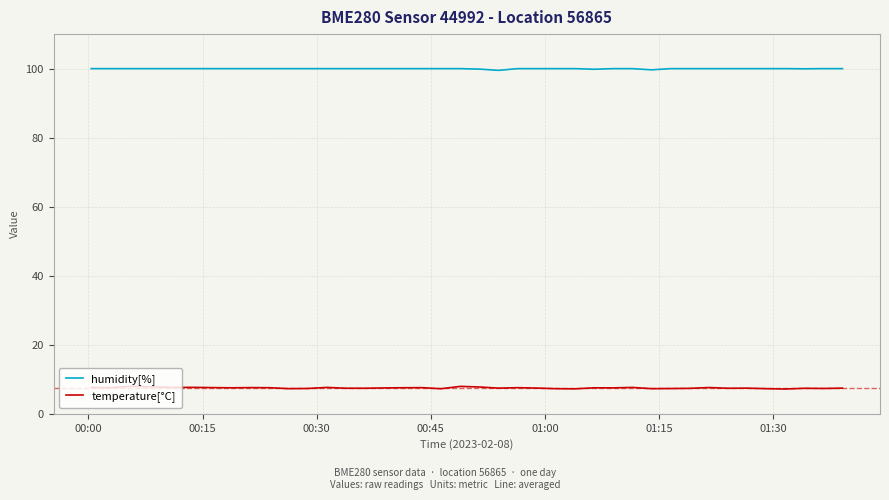

How many lines are shown in the chart?

2